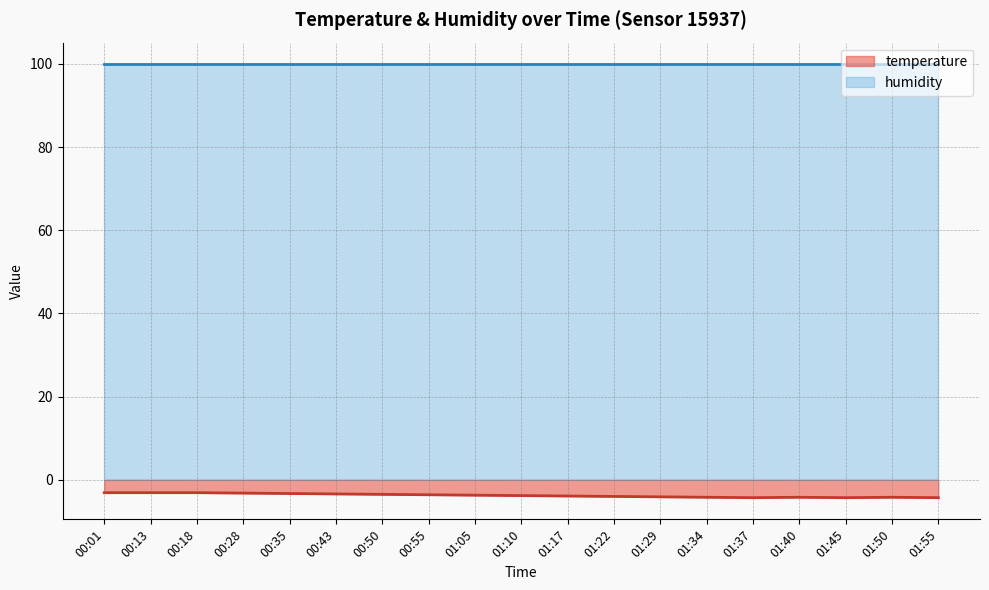

How many points are lower than both their immediate neighbors (excluding endpoints)?

2